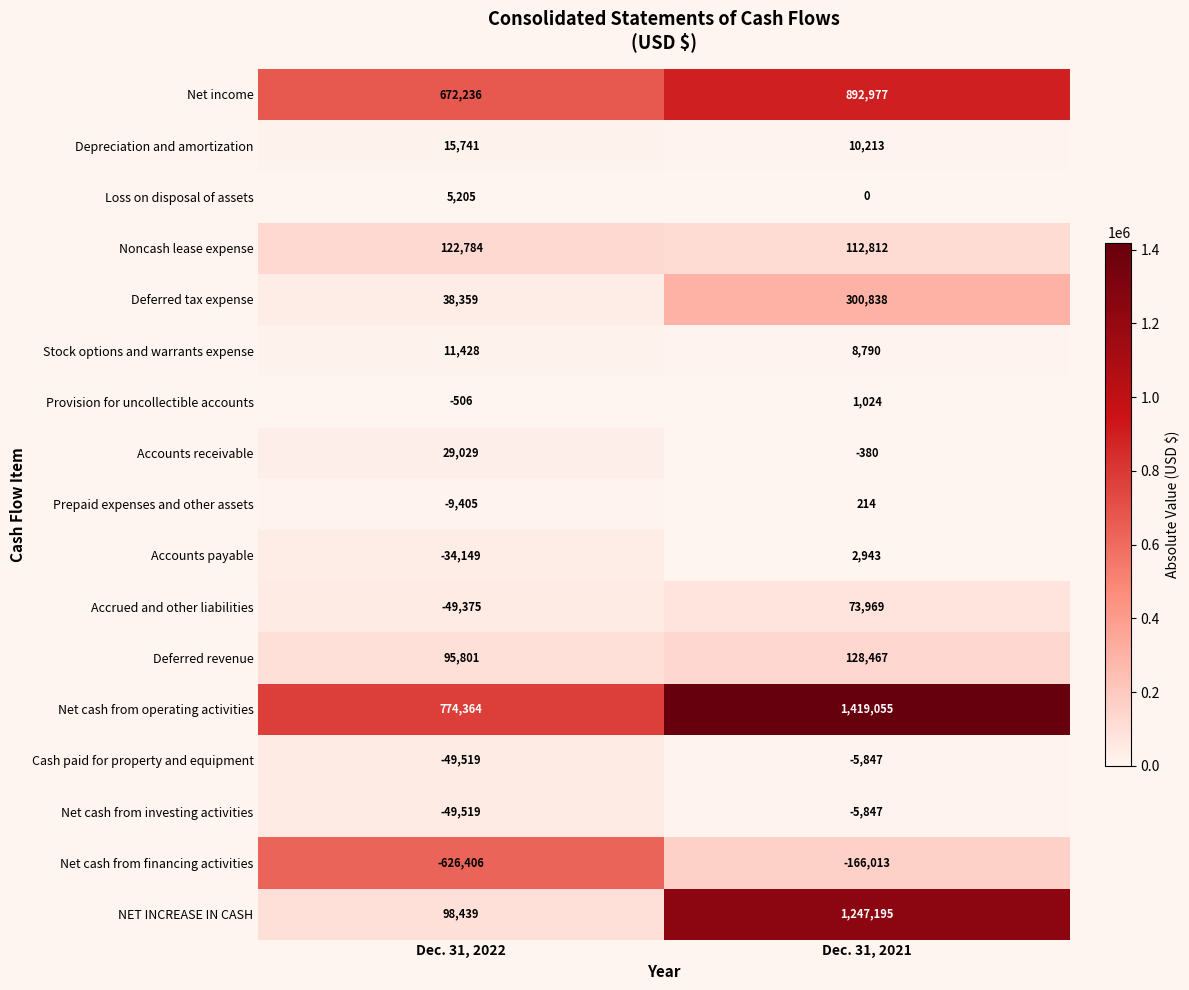

What is the difference between the maximum and minimum values in the Provision for uncollectible accounts series?

1530